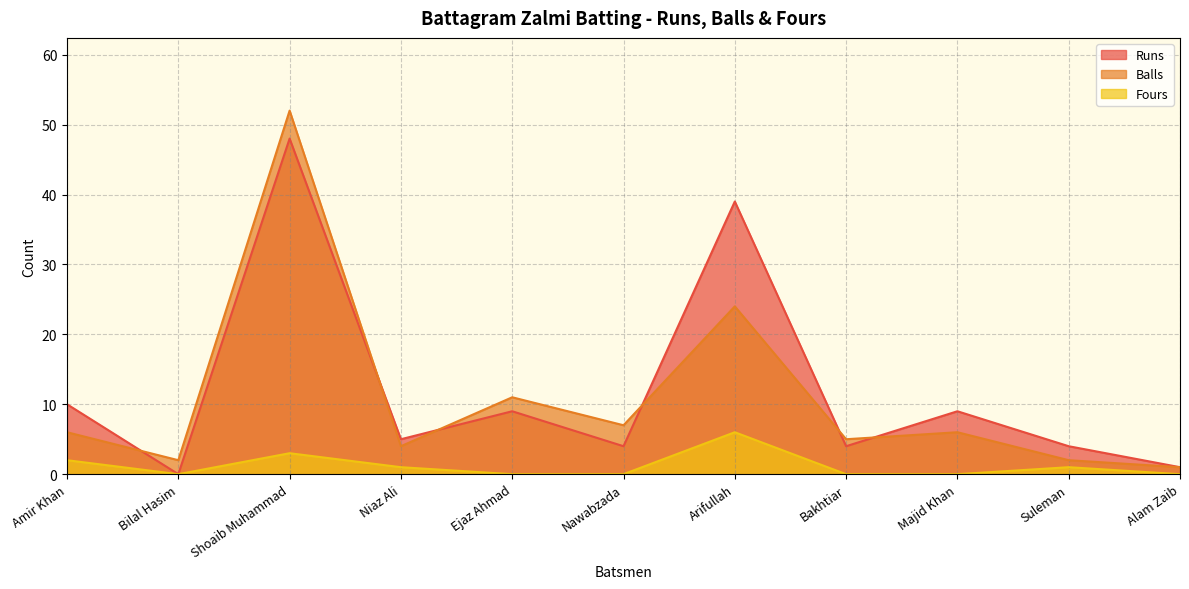

What is the difference between the highest and lowest values at Shoaib Muhammad?

49